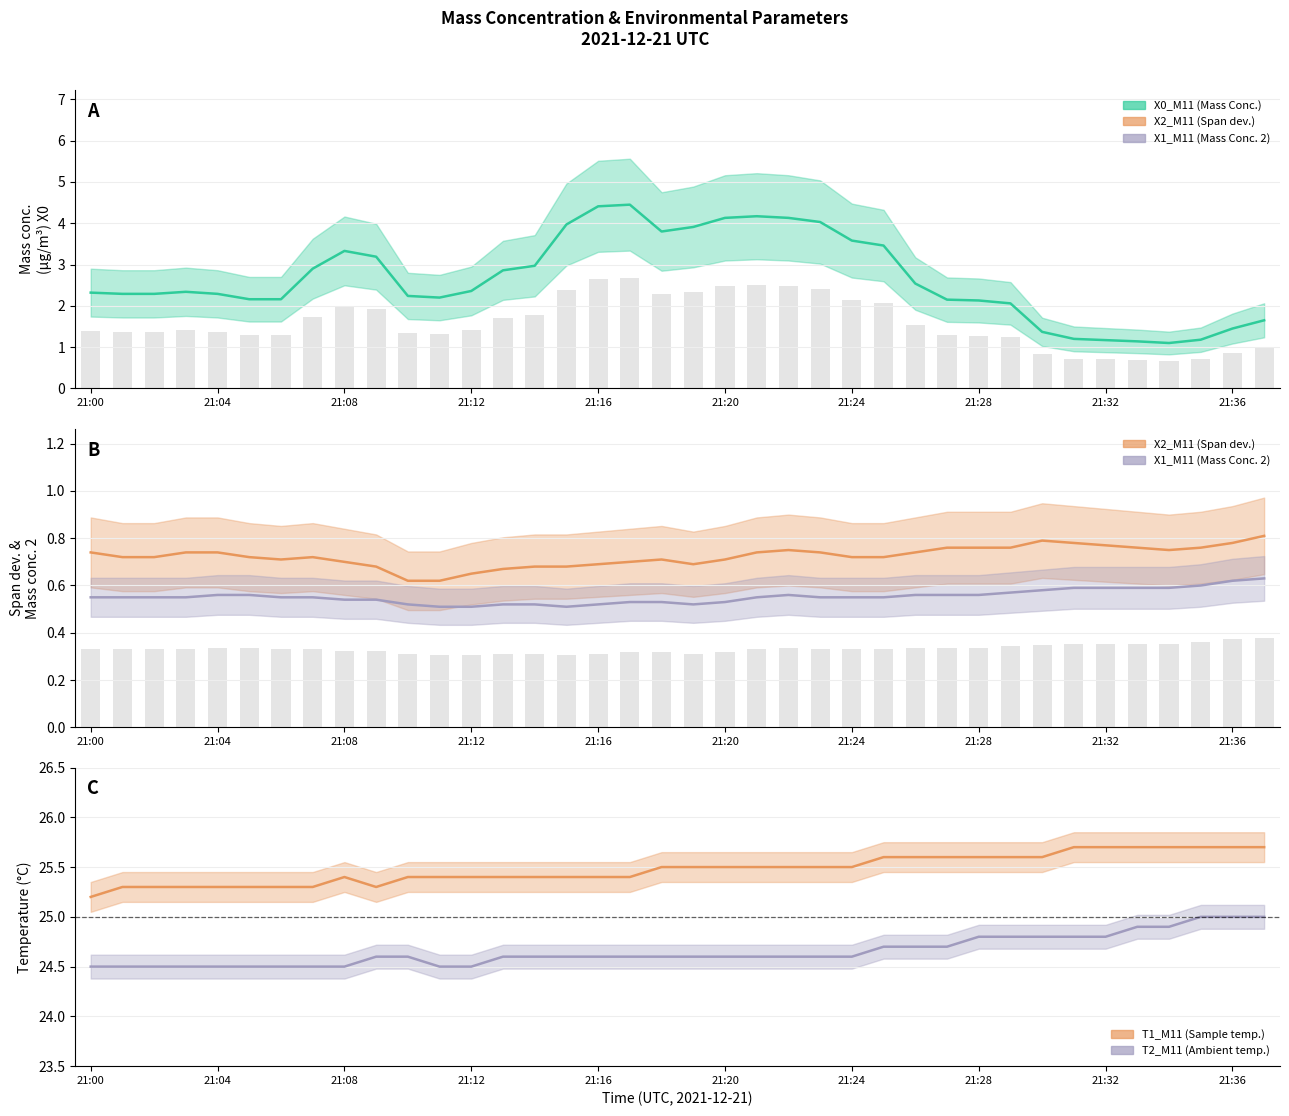

Reading left to right, extract all data points from this chart.

X0_M11: 21:00=2.3	21:01=2.3	21:02=2.3	21:03=2.3	21:04=2.3	21:05=2.2	21:06=2.2	21:07=2.9	21:08=3.3	21:09=3.2	21:10=2.2	21:11=2.2	21:12=2.4	21:13=2.9	21:14=3.0	21:15=4.0	21:16=4.4	21:17=4.5	21:18=3.8	21:19=3.9	21:20=4.1	21:21=4.2	21:22=4.1	21:23=4.0	21:24=3.6	21:25=3.5	21:26=2.5	21:27=2.1	21:28=2.1	21:29=2.1	21:30=1.4	21:31=1.2	21:32=1.2	21:33=1.1	21:34=1.1	21:35=1.2	21:36=1.4	21:37=1.6
X2_M11: 21:00=0.7	21:01=0.7	21:02=0.7	21:03=0.7	21:04=0.7	21:05=0.7	21:06=0.7	21:07=0.7	21:08=0.7	21:09=0.7	21:10=0.6	21:11=0.6	21:12=0.7	21:13=0.7	21:14=0.7	21:15=0.7	21:16=0.7	21:17=0.7	21:18=0.7	21:19=0.7	21:20=0.7	21:21=0.7	21:22=0.8	21:23=0.7	21:24=0.7	21:25=0.7	21:26=0.7	21:27=0.8	21:28=0.8	21:29=0.8	21:30=0.8	21:31=0.8	21:32=0.8	21:33=0.8	21:34=0.8	21:35=0.8	21:36=0.8	21:37=0.8
X1_M11: 21:00=0.6	21:01=0.6	21:02=0.6	21:03=0.6	21:04=0.6	21:05=0.6	21:06=0.6	21:07=0.6	21:08=0.5	21:09=0.5	21:10=0.5	21:11=0.5	21:12=0.5	21:13=0.5	21:14=0.5	21:15=0.5	21:16=0.5	21:17=0.5	21:18=0.5	21:19=0.5	21:20=0.5	21:21=0.6	21:22=0.6	21:23=0.6	21:24=0.6	21:25=0.6	21:26=0.6	21:27=0.6	21:28=0.6	21:29=0.6	21:30=0.6	21:31=0.6	21:32=0.6	21:33=0.6	21:34=0.6	21:35=0.6	21:36=0.6	21:37=0.6
T1_M11: 21:00=25.2	21:01=25.3	21:02=25.3	21:03=25.3	21:04=25.3	21:05=25.3	21:06=25.3	21:07=25.3	21:08=25.4	21:09=25.3	21:10=25.4	21:11=25.4	21:12=25.4	21:13=25.4	21:14=25.4	21:15=25.4	21:16=25.4	21:17=25.4	21:18=25.5	21:19=25.5	21:20=25.5	21:21=25.5	21:22=25.5	21:23=25.5	21:24=25.5	21:25=25.6	21:26=25.6	21:27=25.6	21:28=25.6	21:29=25.6	21:30=25.6	21:31=25.7	21:32=25.7	21:33=25.7	21:34=25.7	21:35=25.7	21:36=25.7	21:37=25.7
T2_M11: 21:00=24.5	21:01=24.5	21:02=24.5	21:03=24.5	21:04=24.5	21:05=24.5	21:06=24.5	21:07=24.5	21:08=24.5	21:09=24.6	21:10=24.6	21:11=24.5	21:12=24.5	21:13=24.6	21:14=24.6	21:15=24.6	21:16=24.6	21:17=24.6	21:18=24.6	21:19=24.6	21:20=24.6	21:21=24.6	21:22=24.6	21:23=24.6	21:24=24.6	21:25=24.7	21:26=24.7	21:27=24.7	21:28=24.8	21:29=24.8	21:30=24.8	21:31=24.8	21:32=24.8	21:33=24.9	21:34=24.9	21:35=25.0	21:36=25.0	21:37=25.0